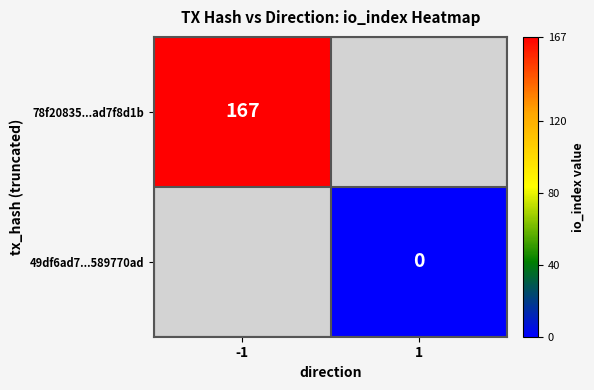

True or false: 78f20835...ad7f8d1b has a value of 69 at -1.

False